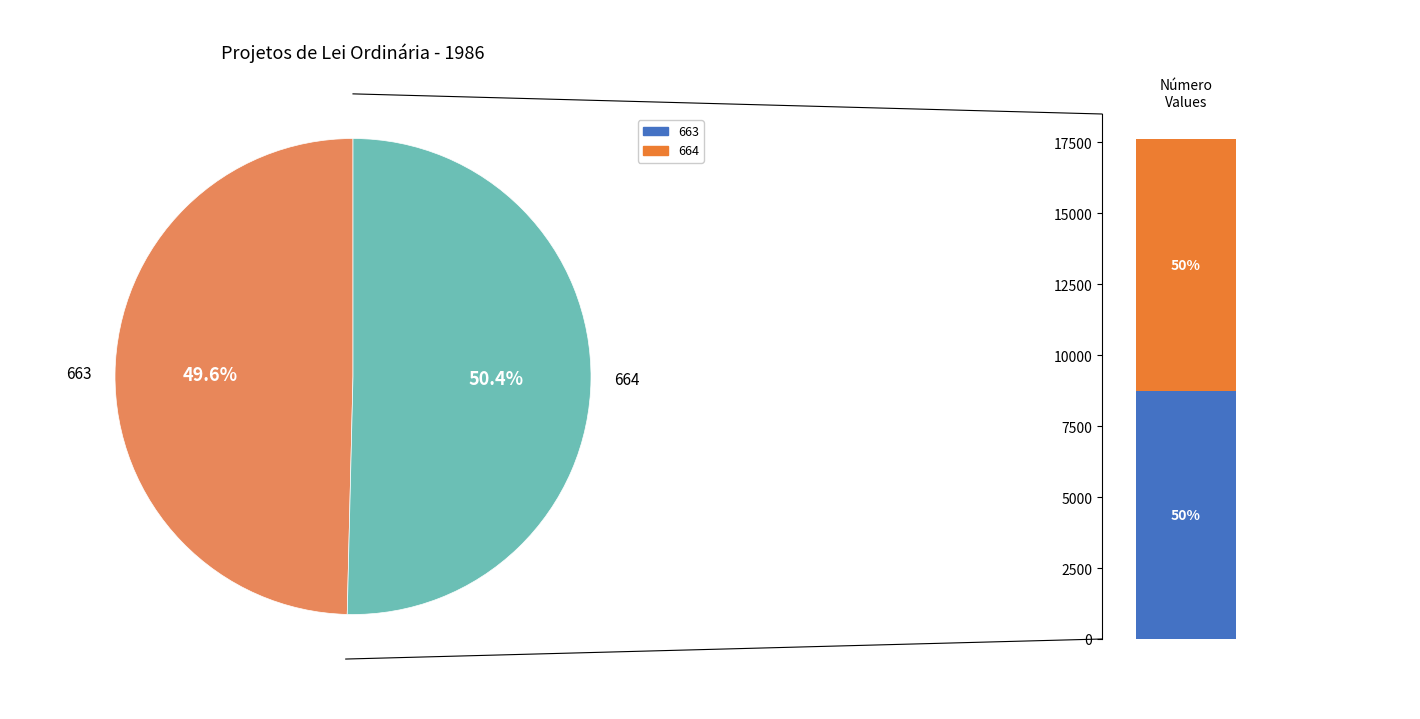

Is it true that 664 is 44% of the pie?

False